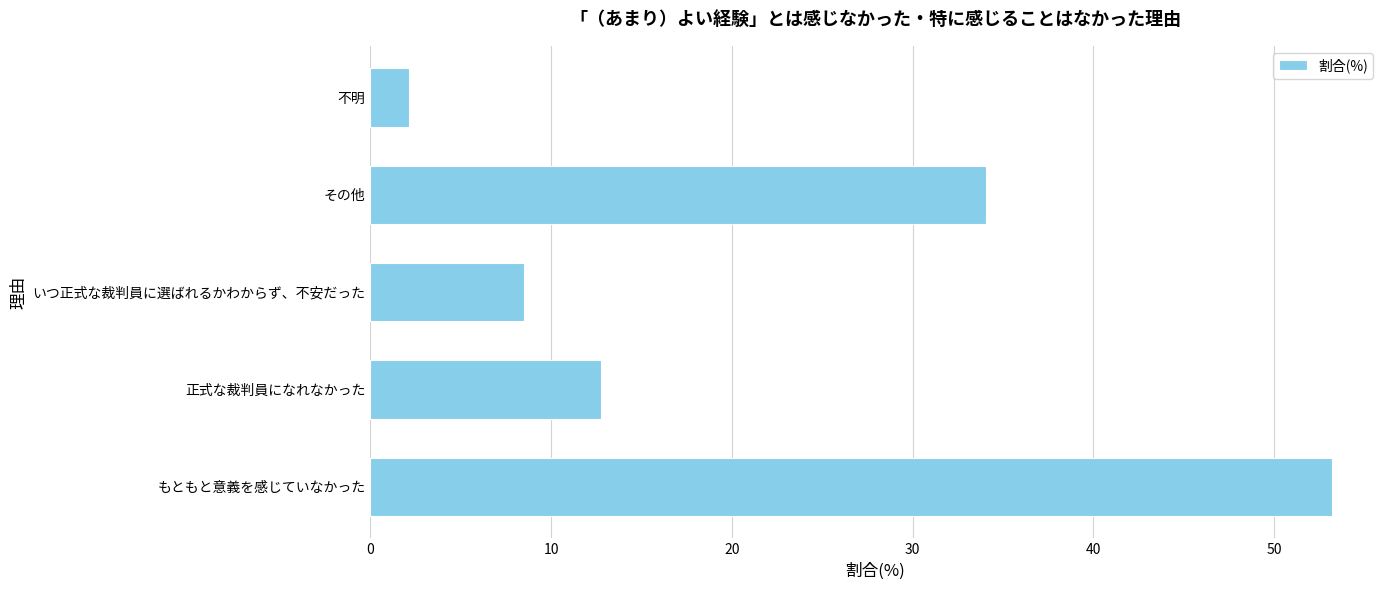

What is the difference between the second highest and second lowest values?

25.5